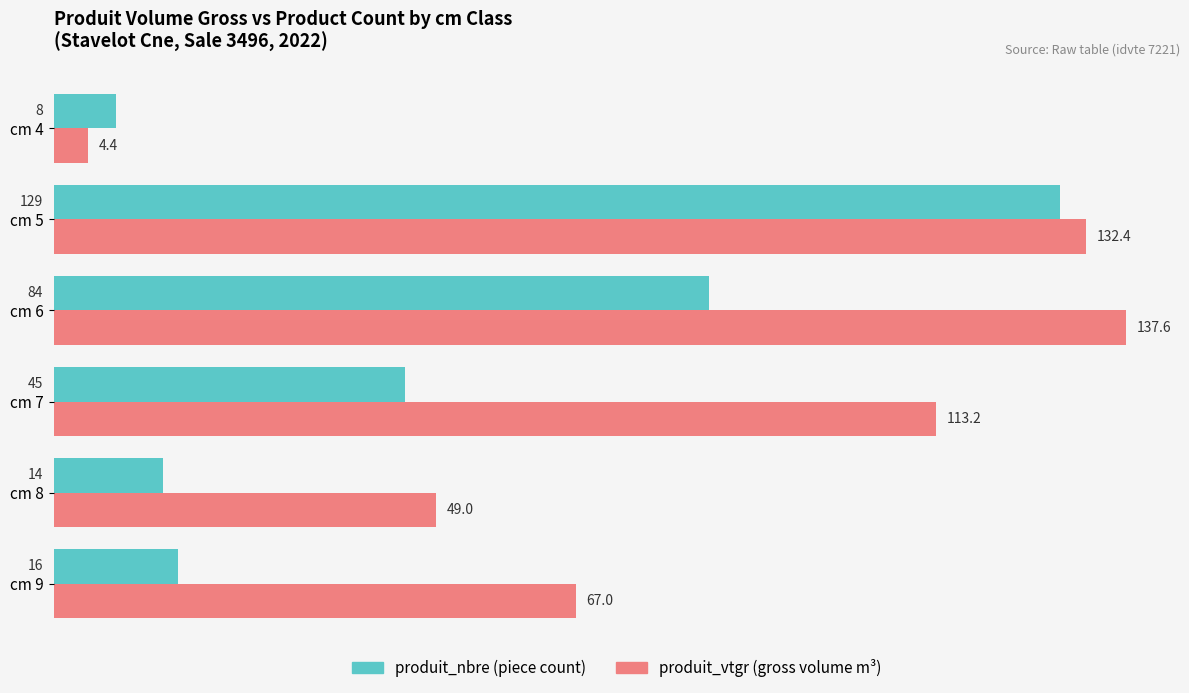

Which category has the lowest value across all series?

cm 4